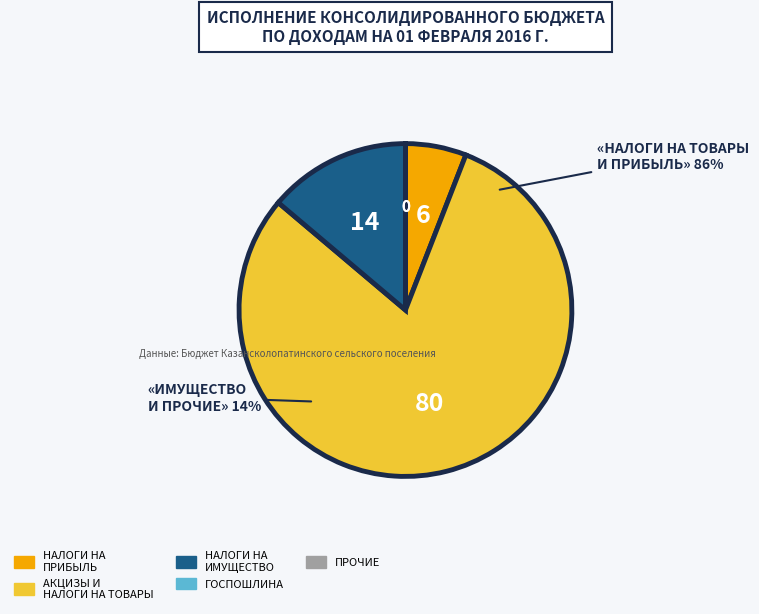

Approximately how many times larger is the value at НАЛОГИ НА ИМУЩЕСТВО compared to НАЛОГИ НА ПРИБЫЛЬ, ДОХОДЫ?

2.3